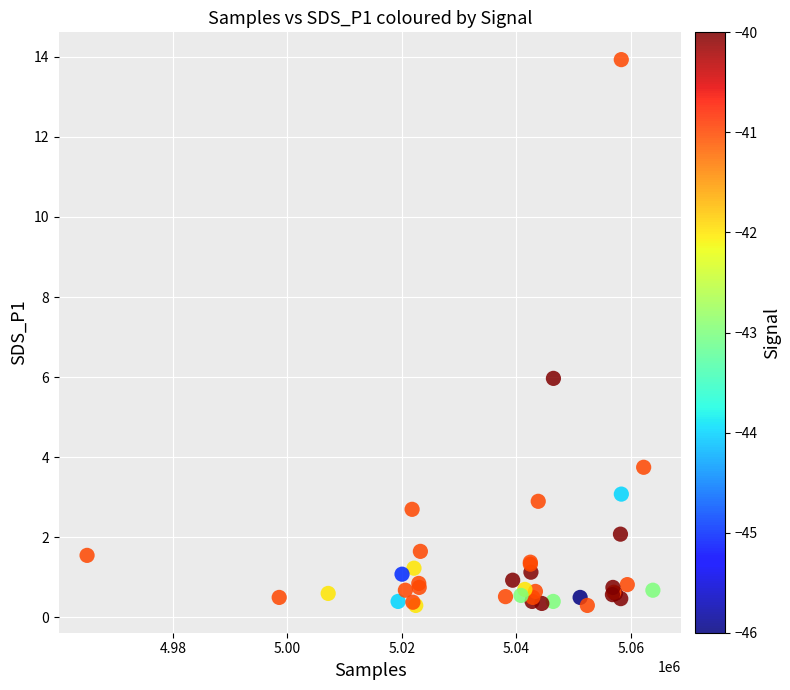

What Y value in the scatter plot is closest to 7?

6.0